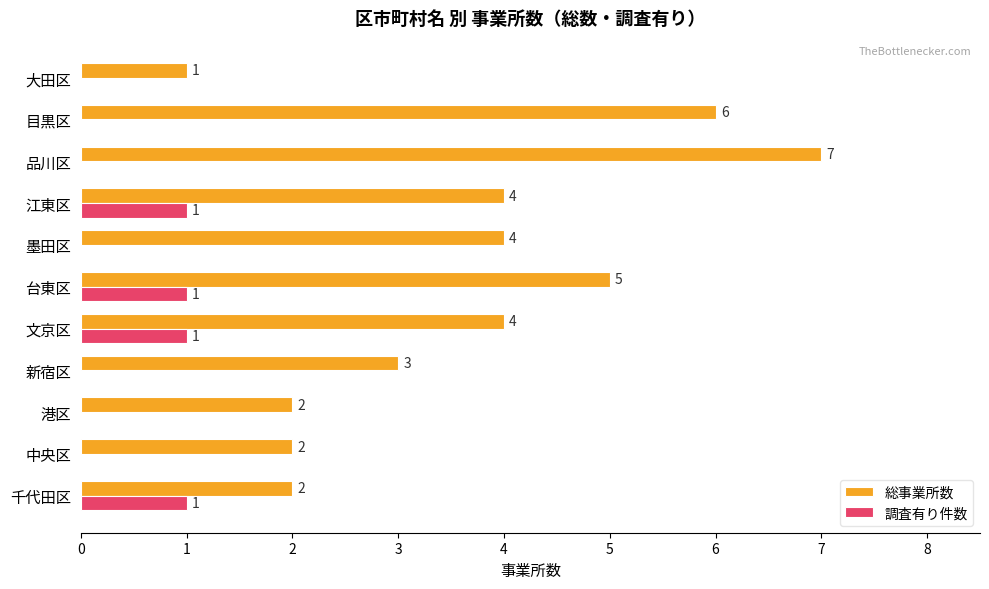

Count the number of data series in this chart.

2